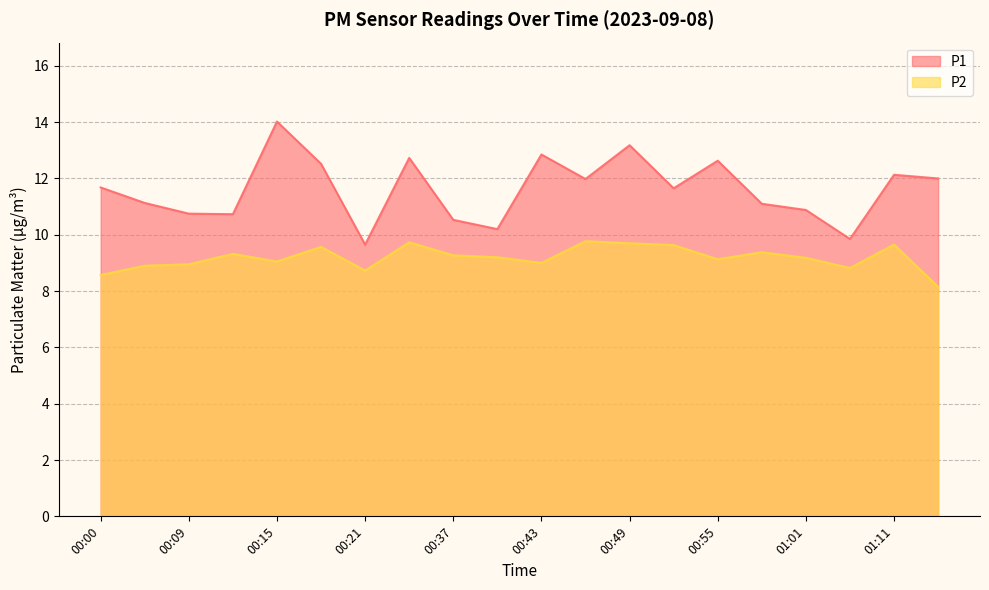

Which category has the lowest value in the P1 series?

00:21